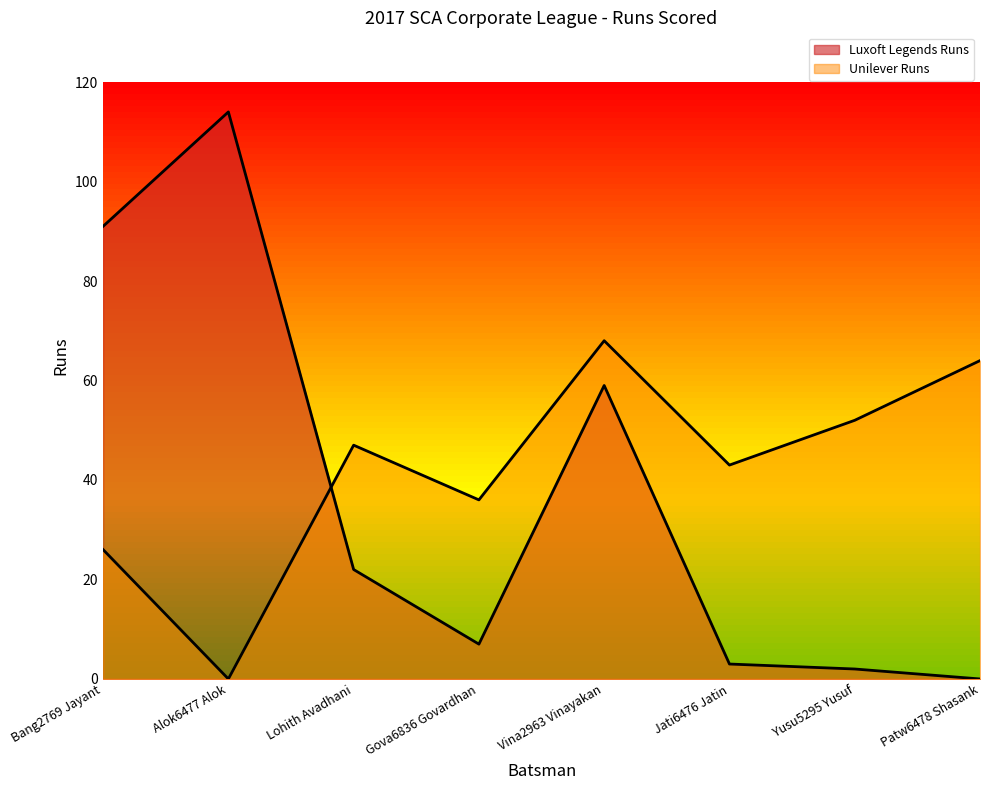

How many intersections are there between Luxoft Legends Runs and Unilever Runs?

1